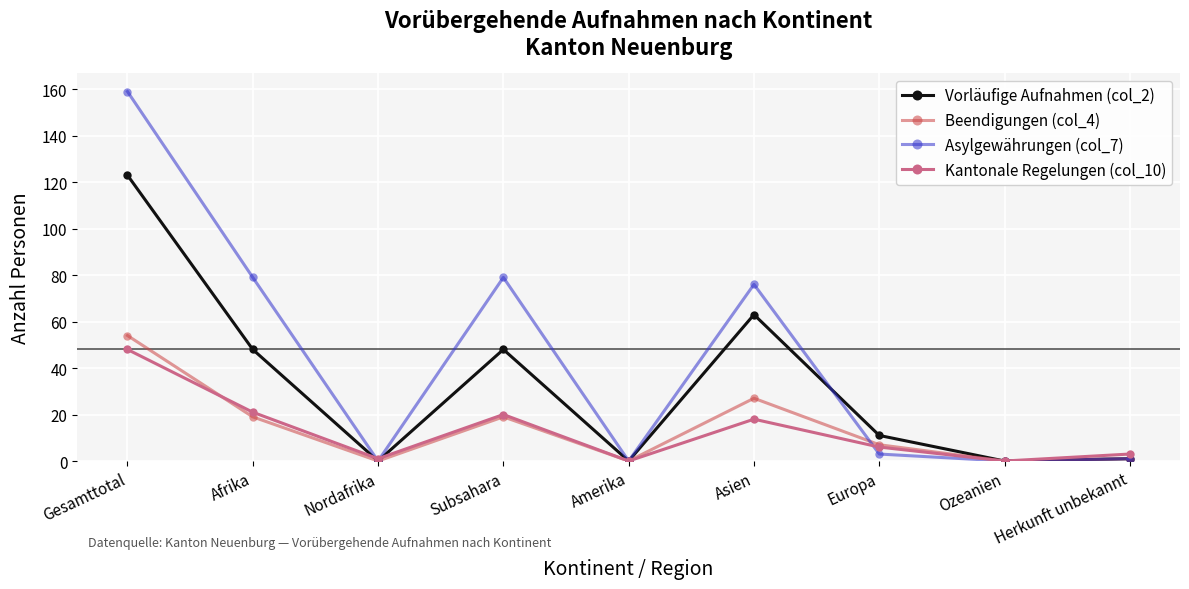

Does the chart display data point markers on the line(s)?

Yes